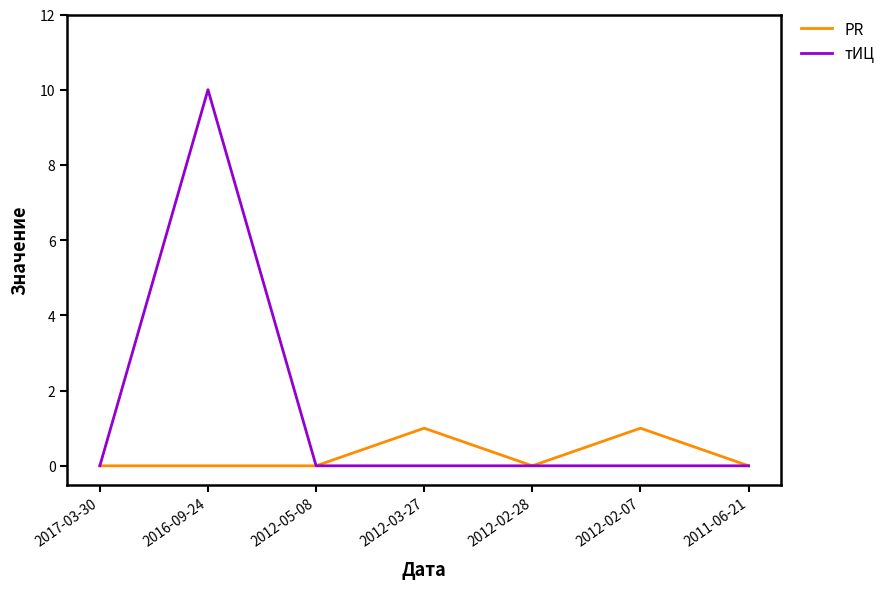

Is it true that тИЦ equals 16 at 2016-09-24?

False